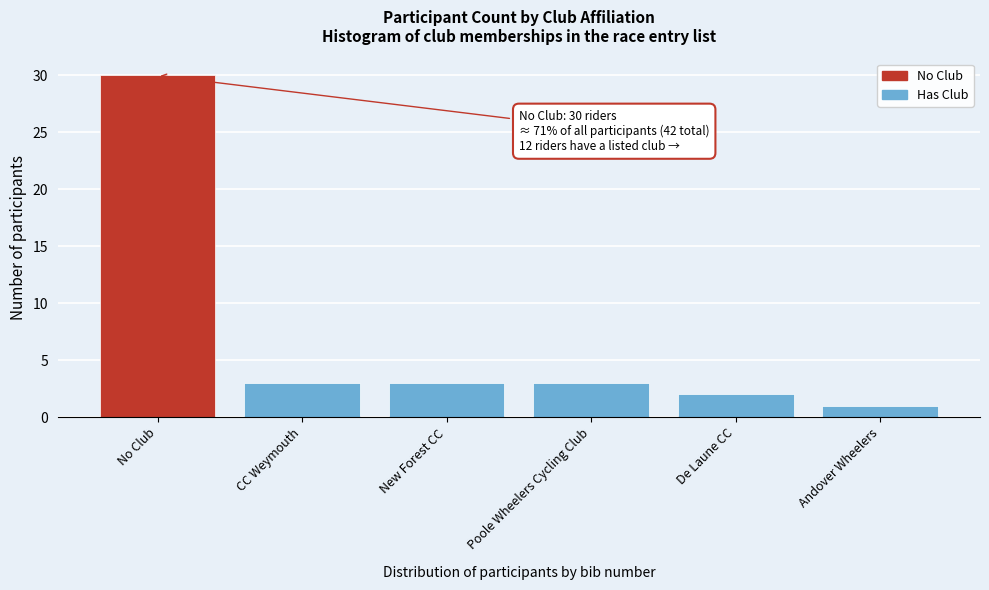

Reading left to right, list all the values displayed in this chart.

No Club=30	CC Weymouth=3	New Forest CC=3	Poole Wheelers Cycling Club=3	De Laune CC=2	Andover Wheelers=1